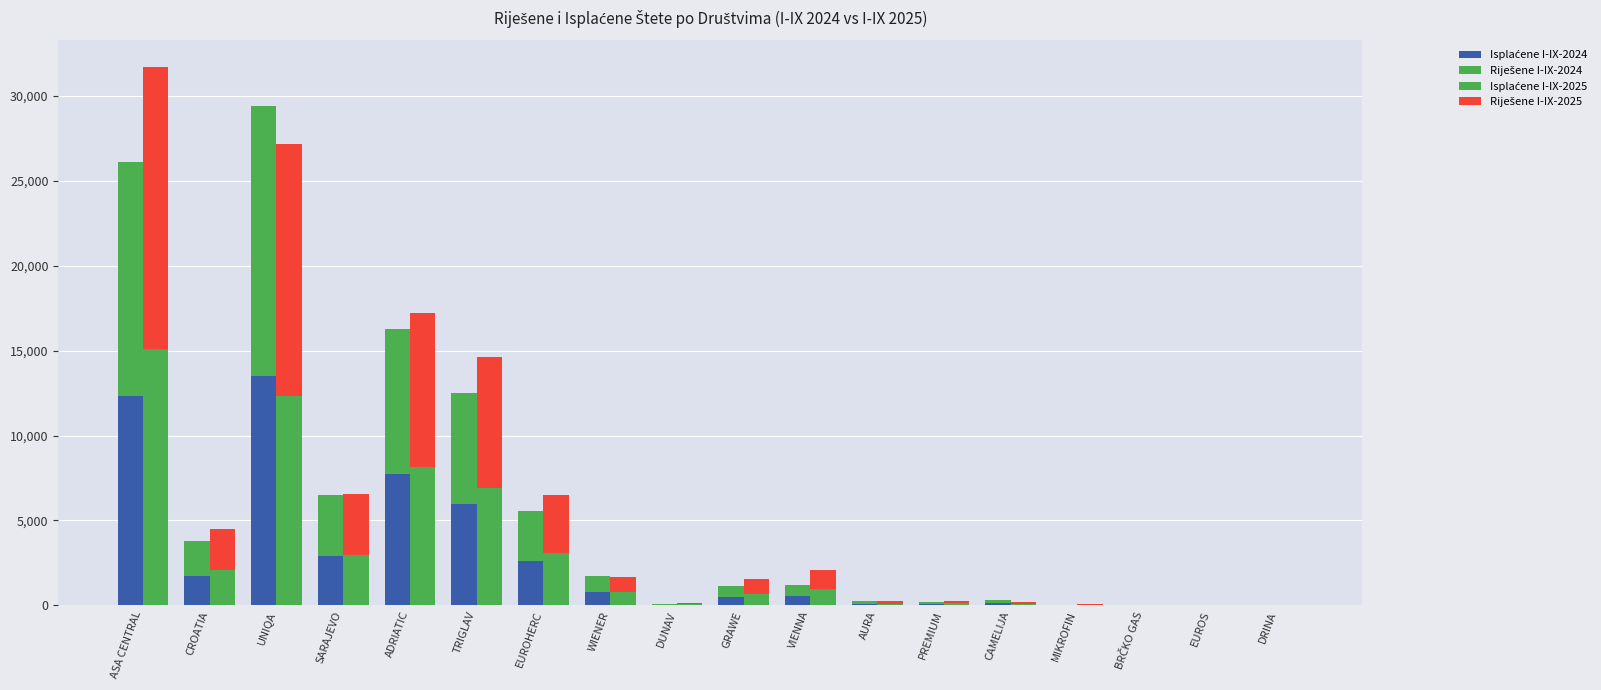

Which series has the largest range (max minus min)?

Riješene I-IX-2025